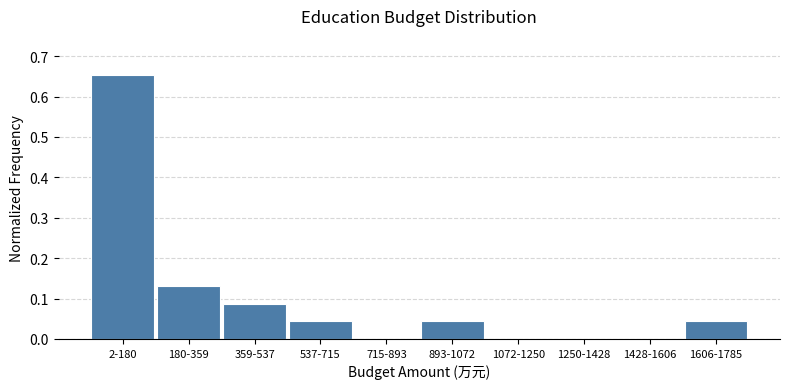

Which label corresponds to the largest value in the chart?

2-180